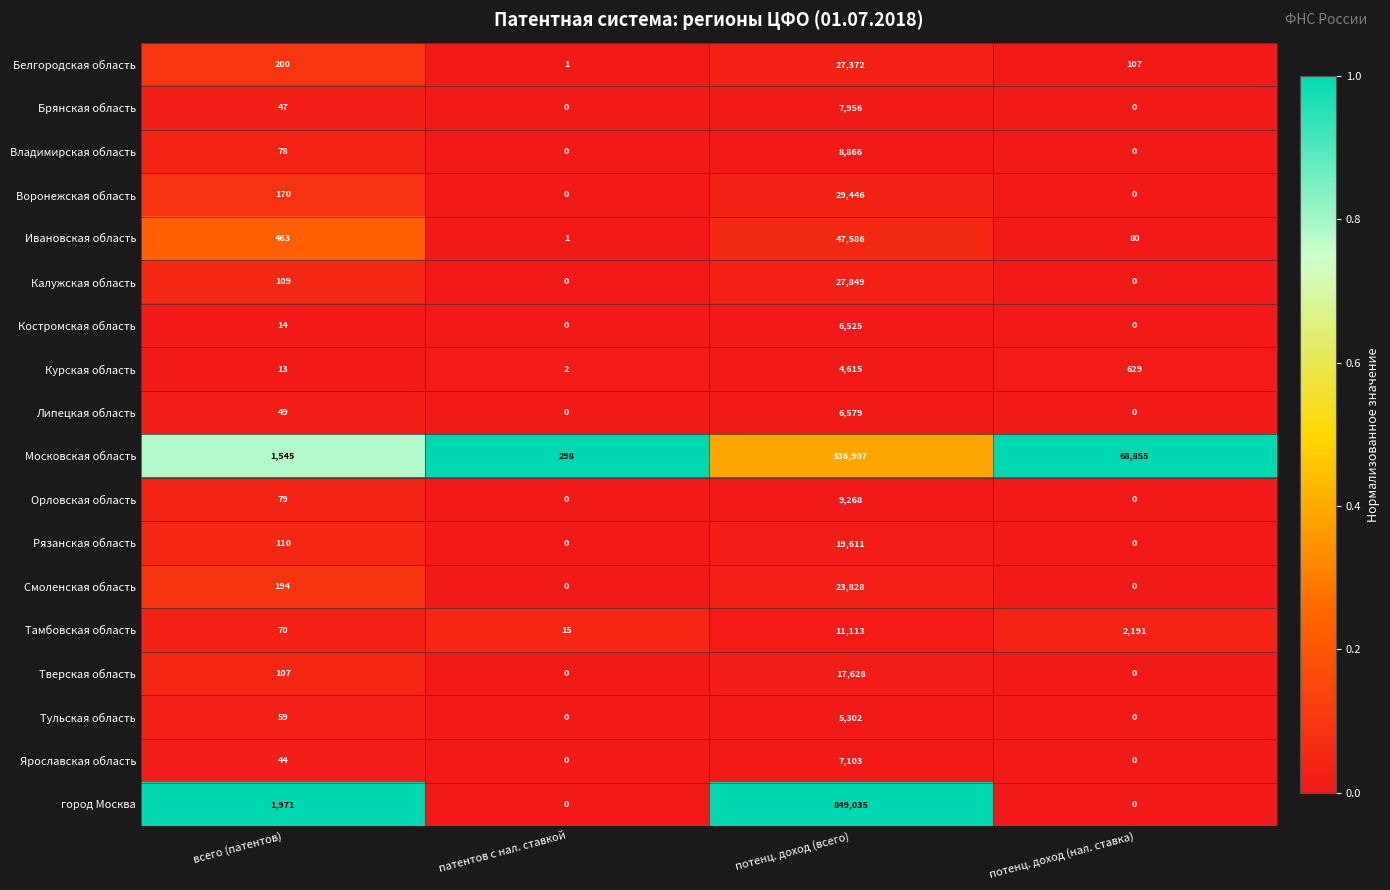

The Белгородская область series shows 107 at потенц. доход (нал. ставка). True or false?

True